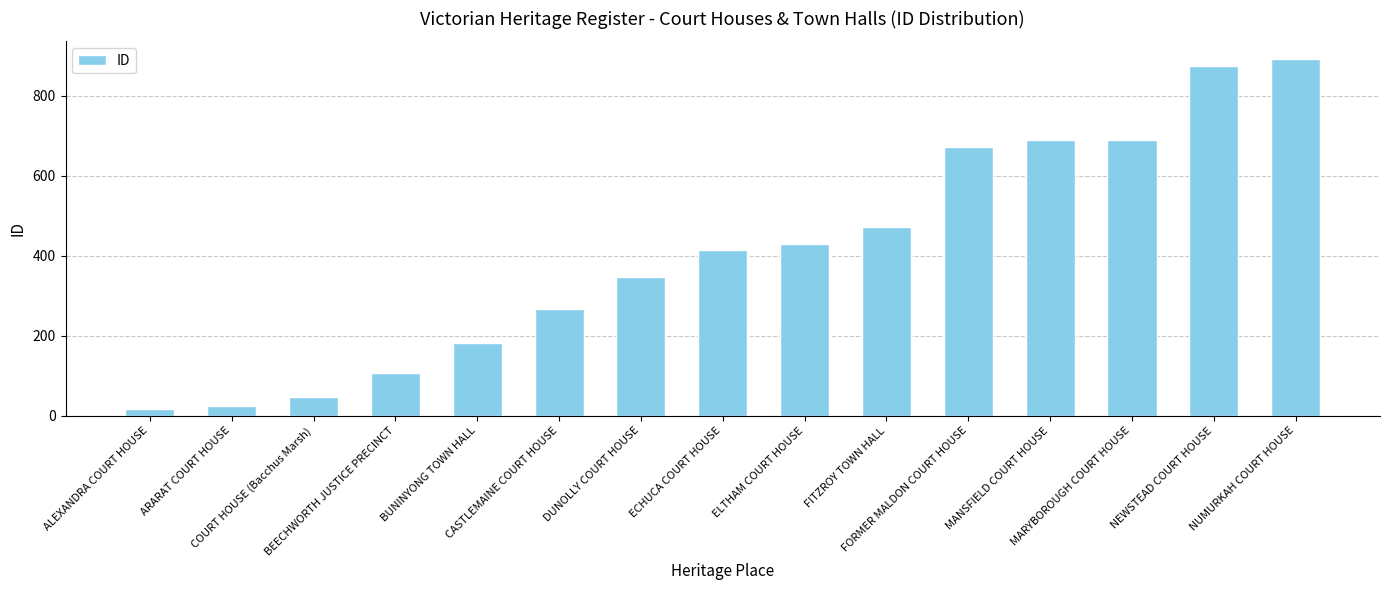

Approximately how many times larger is the value at NEWSTEAD COURT HOUSE compared to ARARAT COURT HOUSE?

36.5